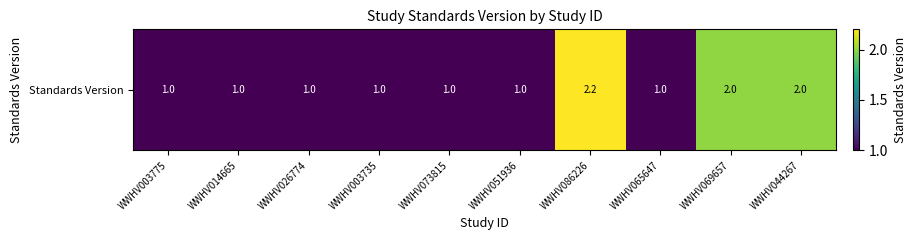

List the labels in order of value, largest first.

WWHV086226, WWHV069657, WWHV044267, WWHV003775, WWHV014665, WWHV026774, WWHV003735, WWHV073815, WWHV051936, WWHV065647